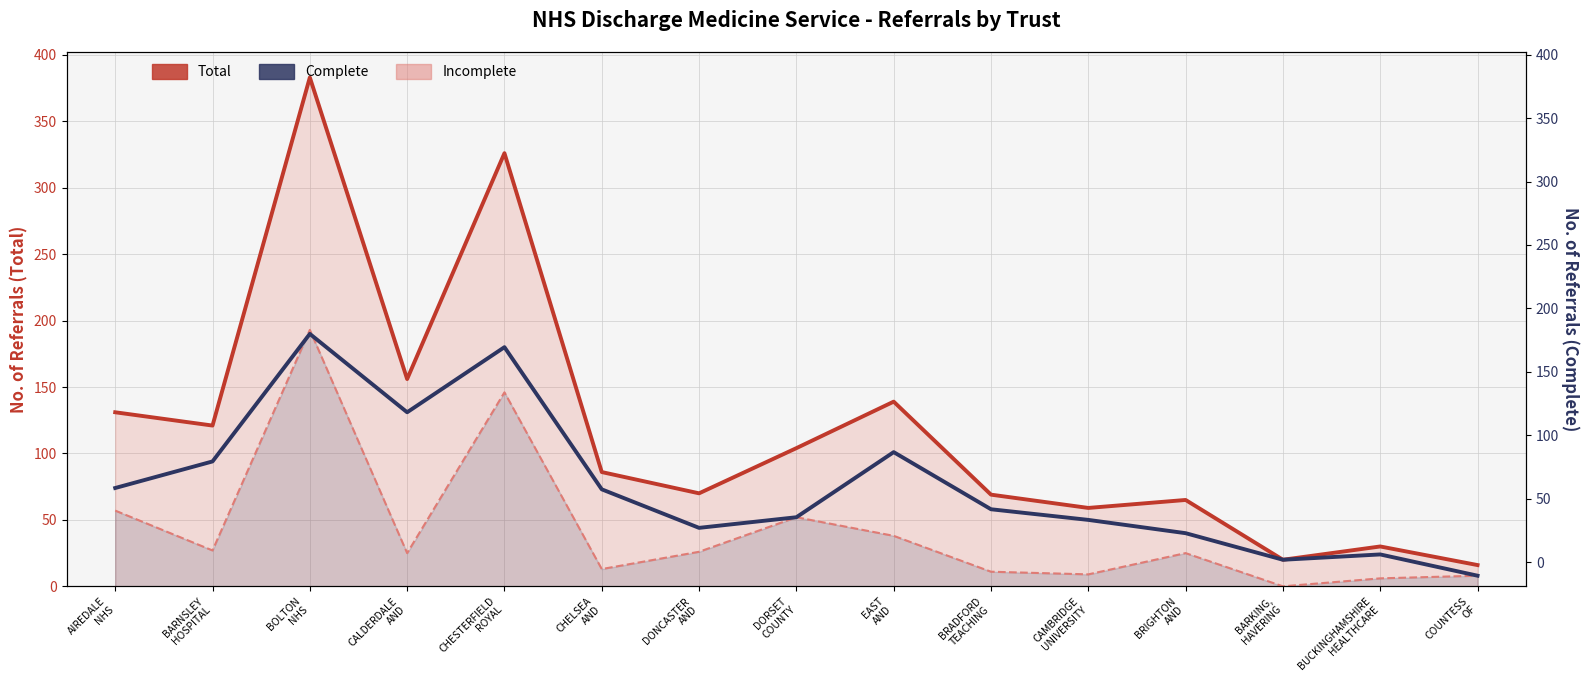

Rank the categories by Complete (line) value from highest to lowest.

BOLTON
NHS, CHESTERFIELD
ROYAL, CALDERDALE
AND, EAST
AND, BARNSLEY
HOSPITAL, AIREDALE
NHS, CHELSEA
AND, BRADFORD
TEACHING, DORSET
COUNTY, CAMBRIDGE
UNIVERSITY, DONCASTER
AND, BRIGHTON
AND, BUCKINGHAMSHIRE
HEALTHCARE, BARKING,
HAVERING, COUNTESS
OF